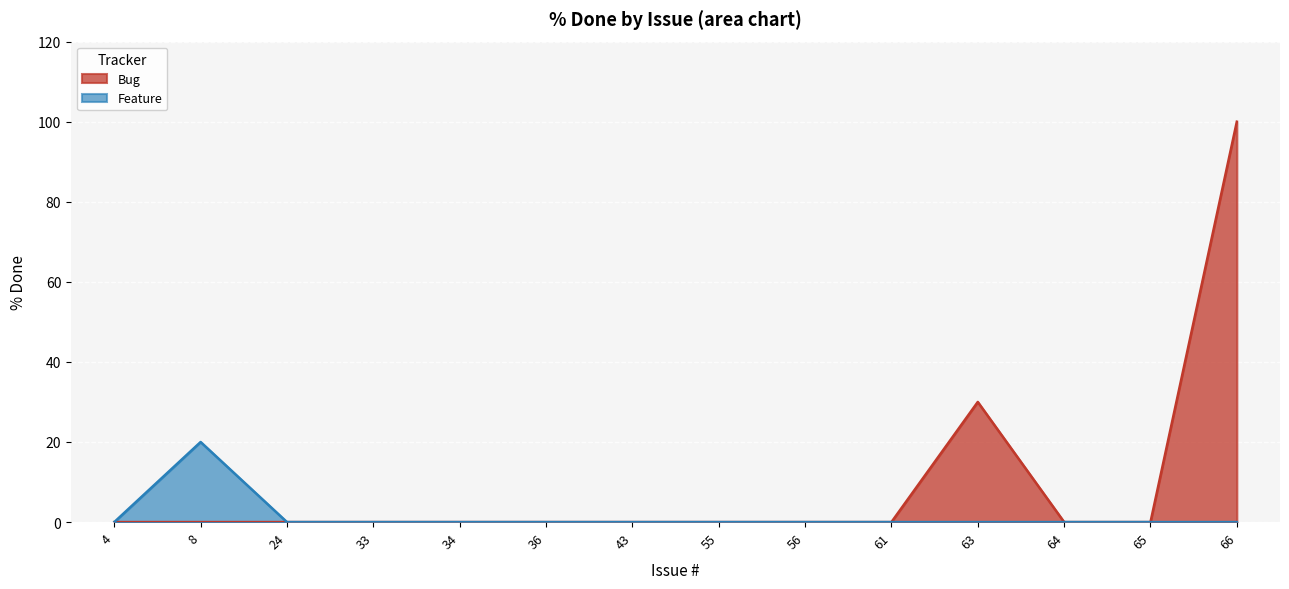

Is the value of Feature at 8 greater than the value of Bug at 33?

Yes